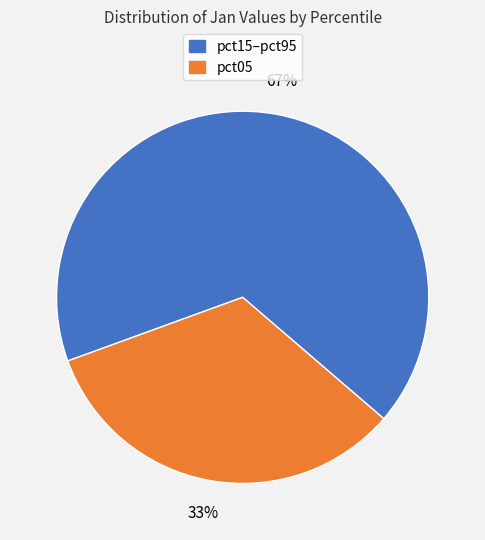

To the nearest percent, what is the difference between the largest and smallest slice percentages?

34%